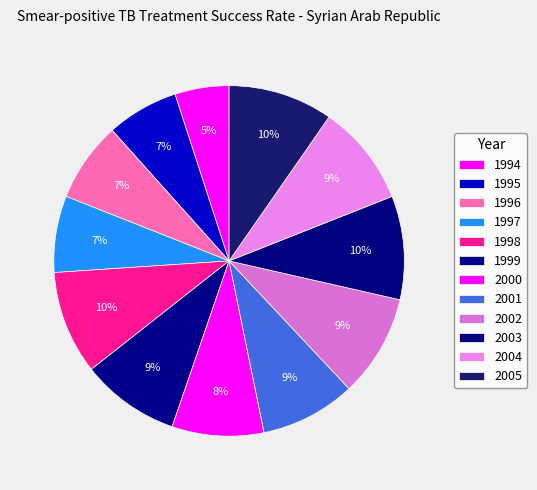

Rank the categories by value from highest to lowest.

2005, 1998, 2003, 2002, 2004, 1999, 2001, 2000, 1996, 1997, 1995, 1994